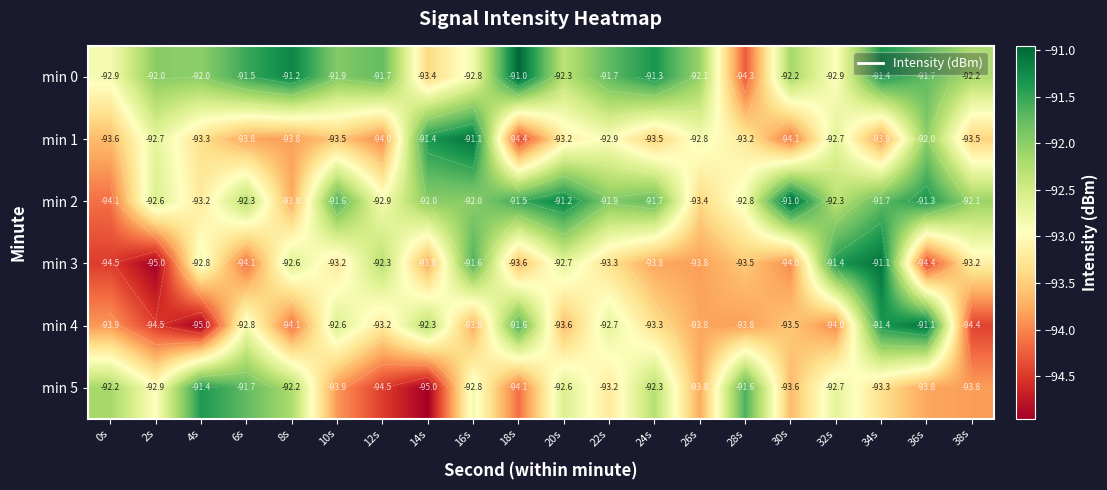

What is the sum of the min 5 values at 8s and 26s?

-186.0